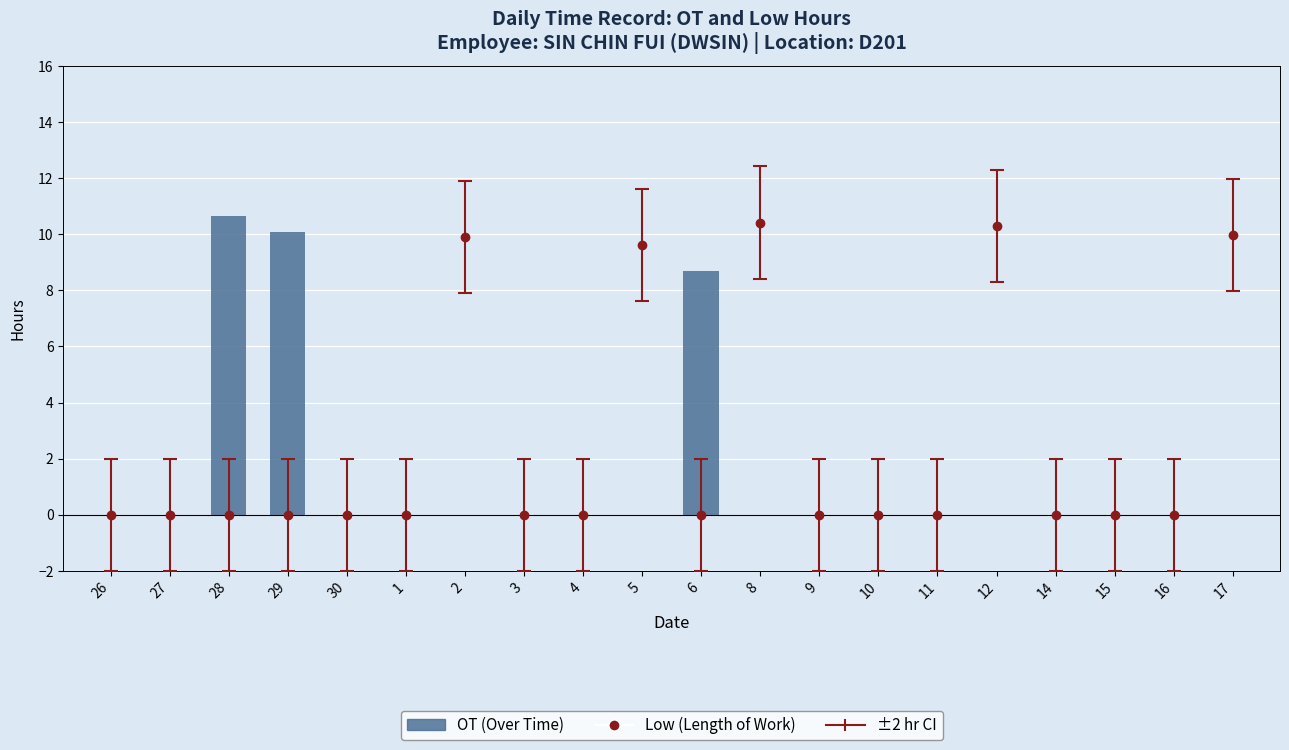

What is the difference between the maximum and minimum values?

10.6